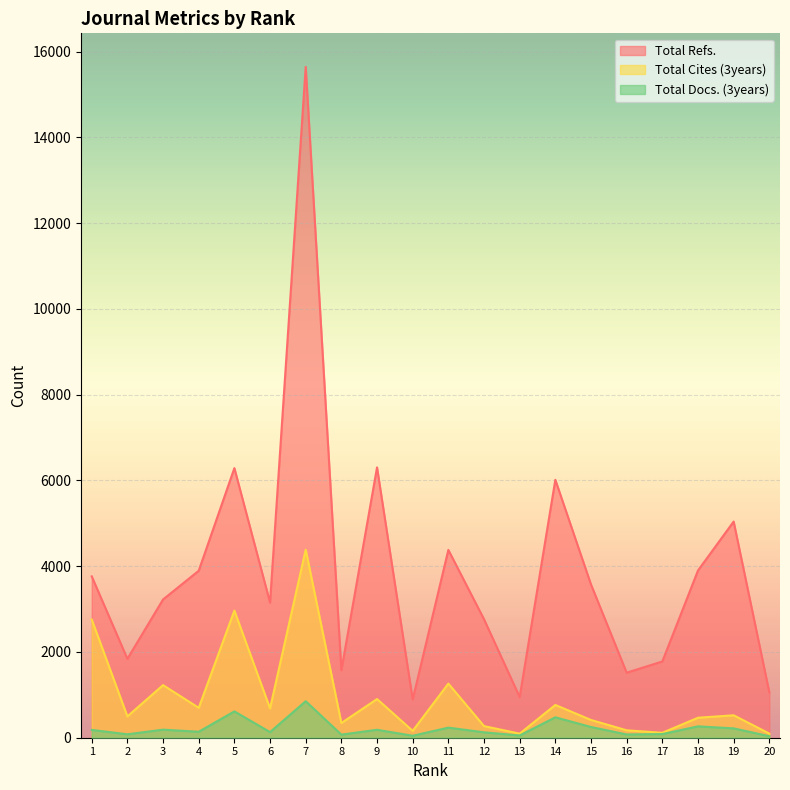

How many categories are shown in the chart?

20